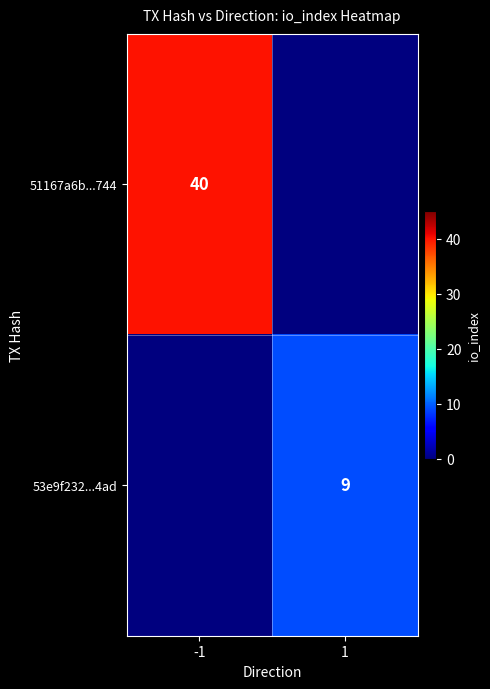

Is it true that 53e9f232...4ad equals 9 at 1?

True